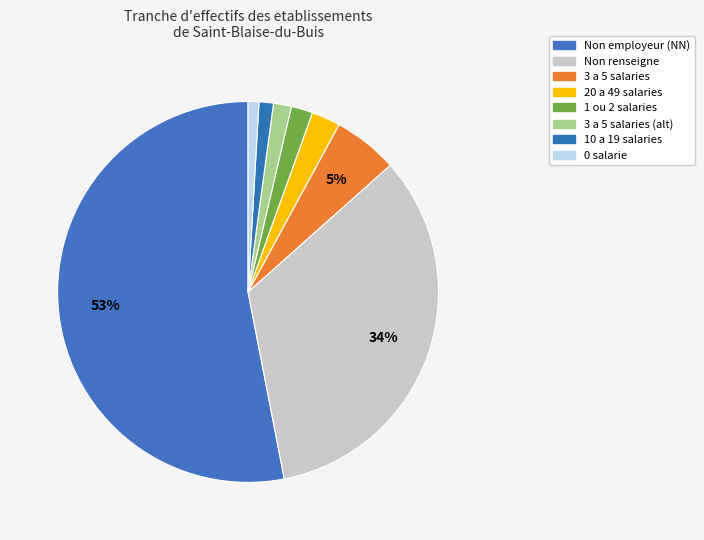

How many slices are in this pie chart?

8